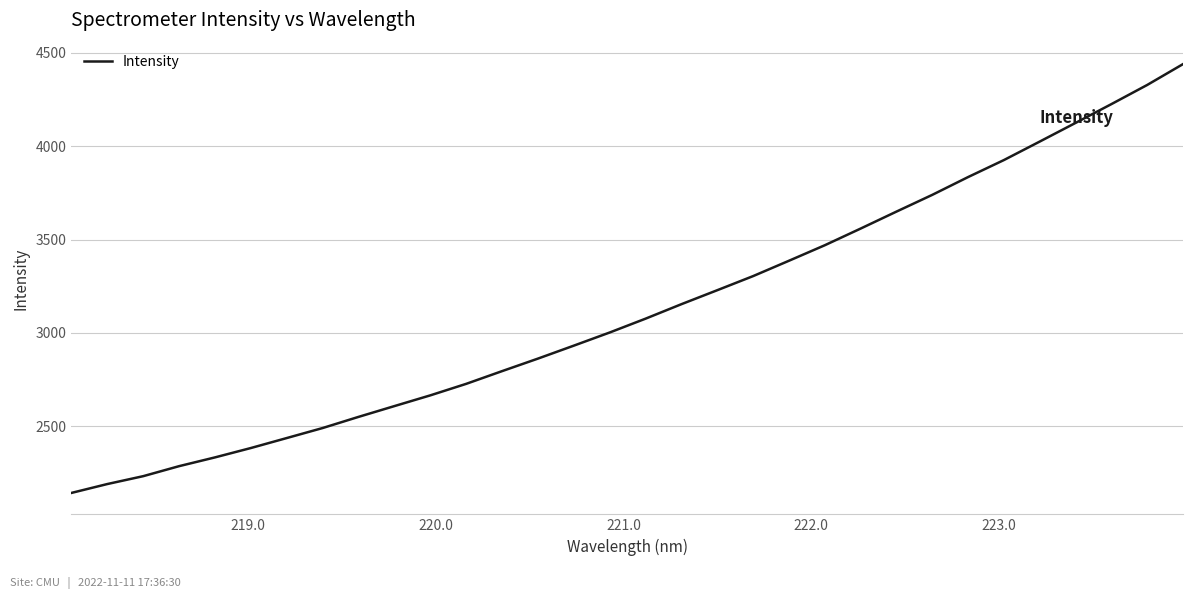

What is the minimum value shown in the chart?

2142.3